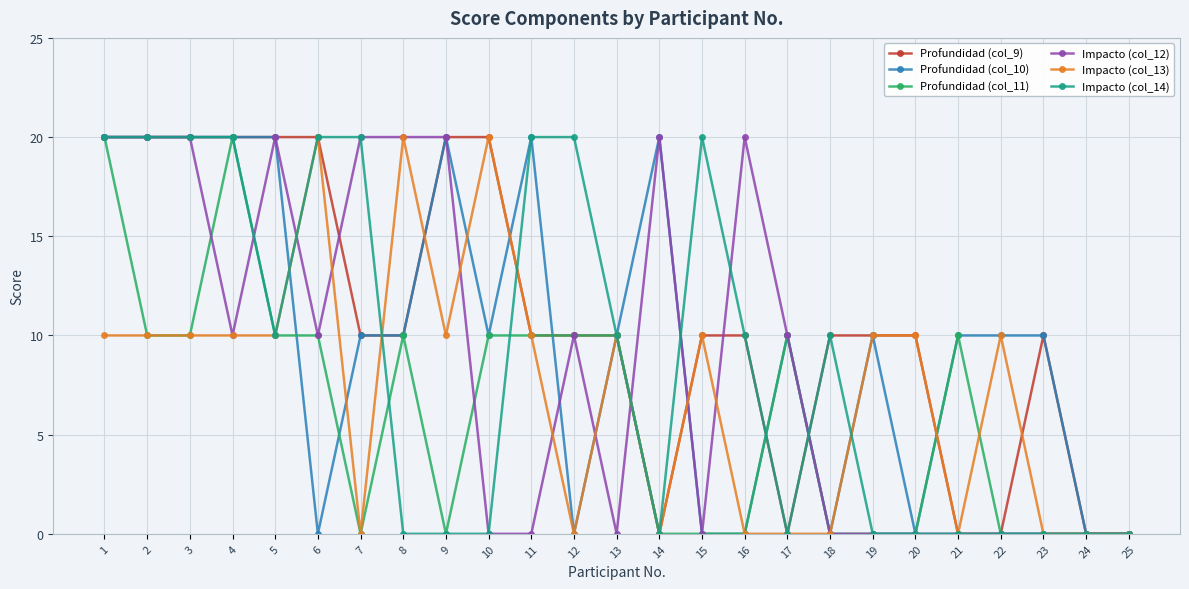

What is the maximum value shown in the chart?

20